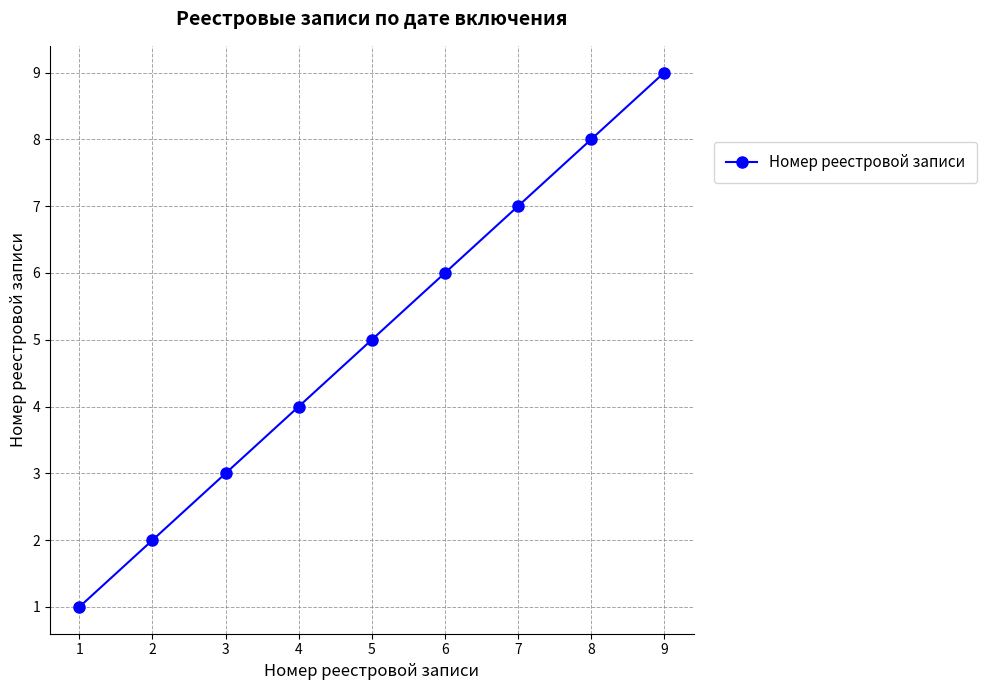

Is this an area chart (filled region under the line)?

No